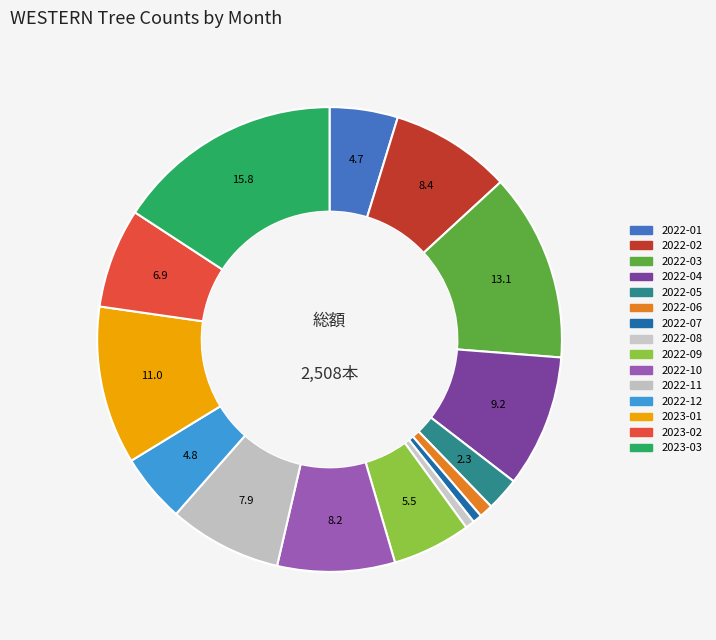

To the nearest percent, what is the difference between the largest and smallest slice percentages?

15%